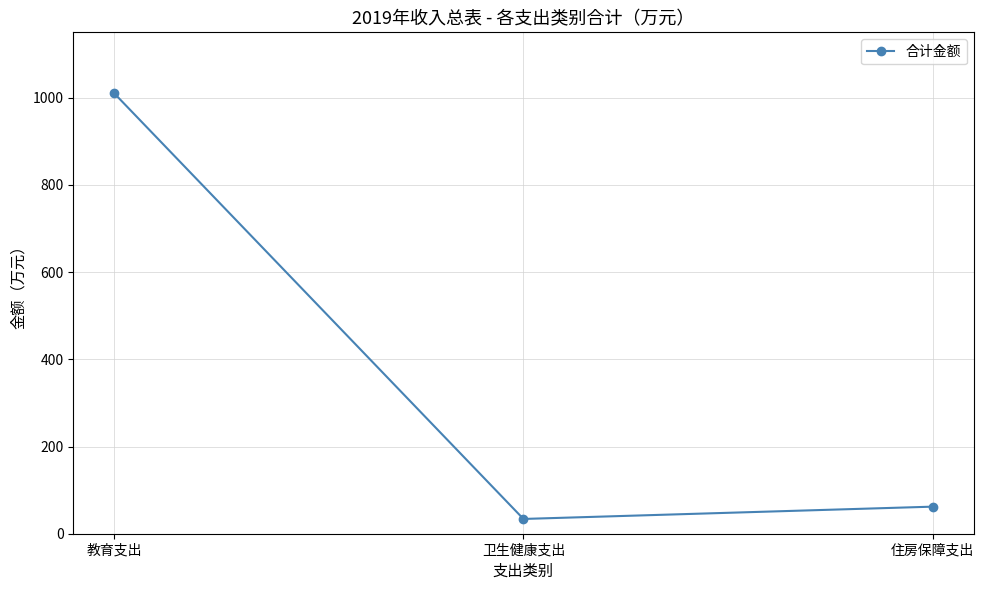

What is the sum of all values?

1106.1